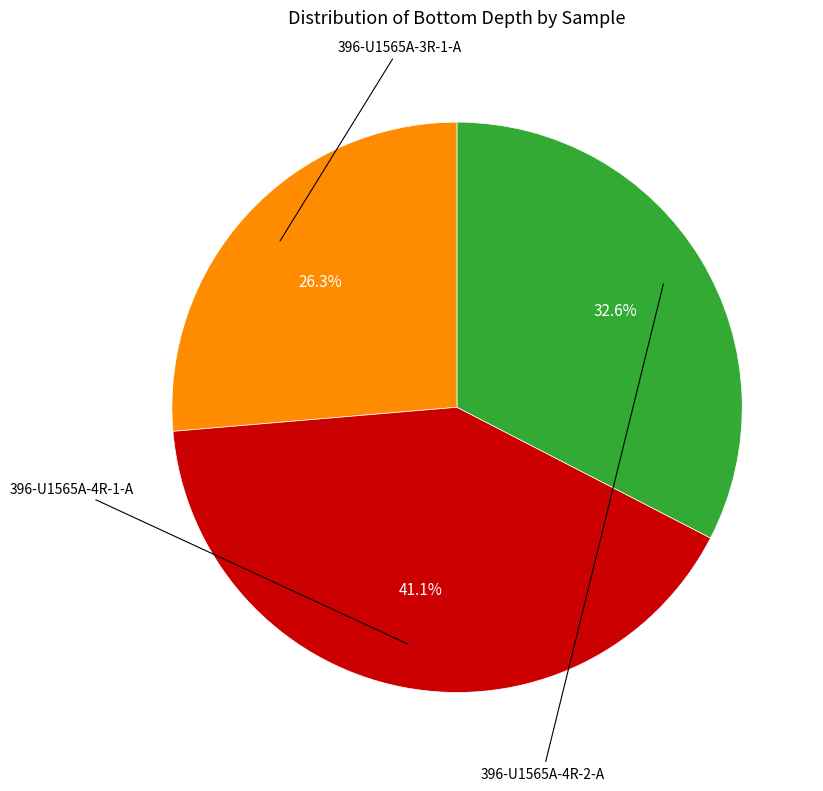

Count the number of slices in the pie.

3